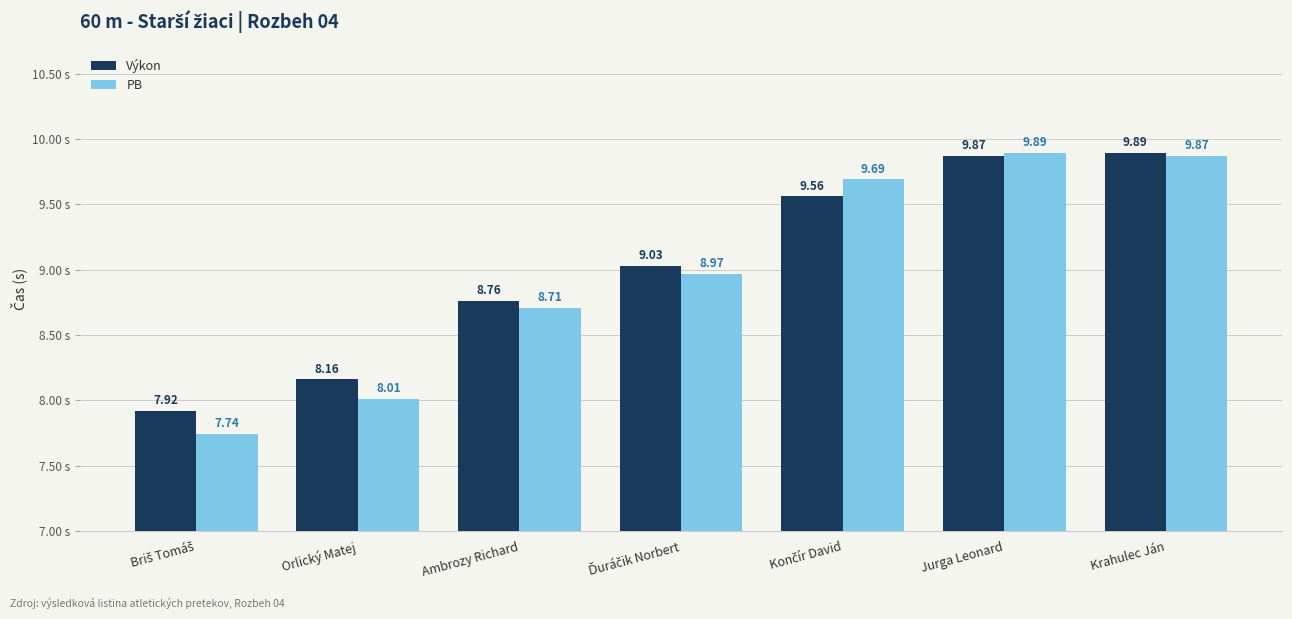

At how many categories does at least one series exceed 9?

4